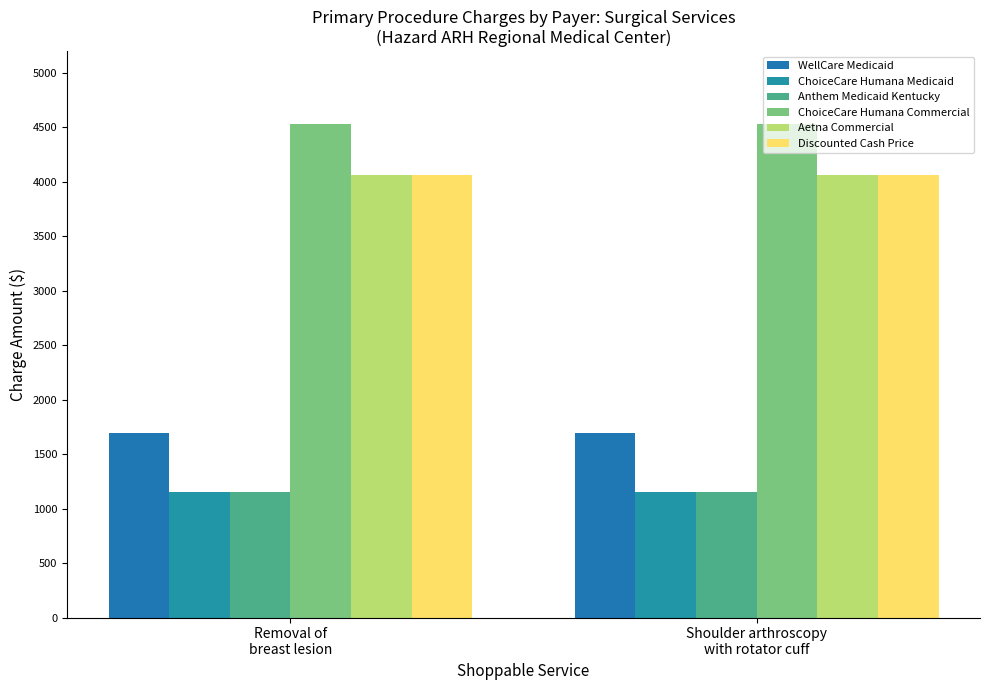

Which has a higher value, Shoulder arthroscopy
with rotator cuff or Removal of
breast lesion?

Shoulder arthroscopy
with rotator cuff